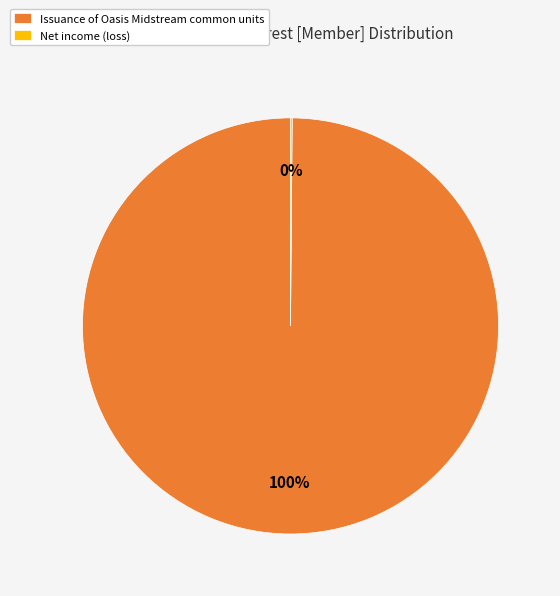

Which slice is the largest?

Issuance of Oasis Midstream common units